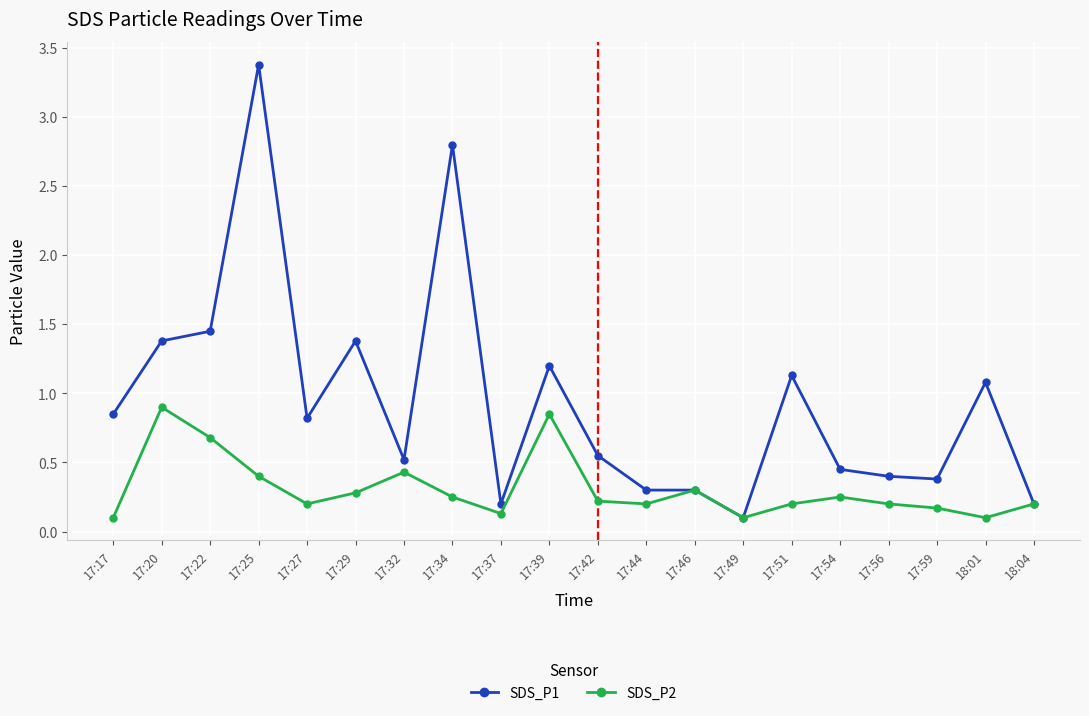

Read the SDS_P2 value at 17:22.

0.7